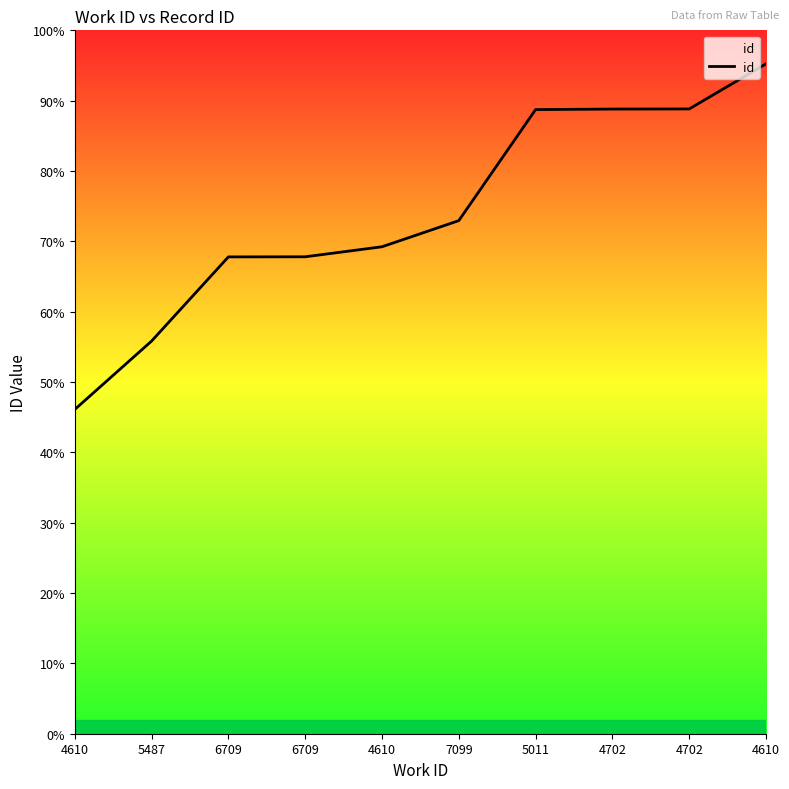

True or false: the data has more than 0 interior local peaks.

False